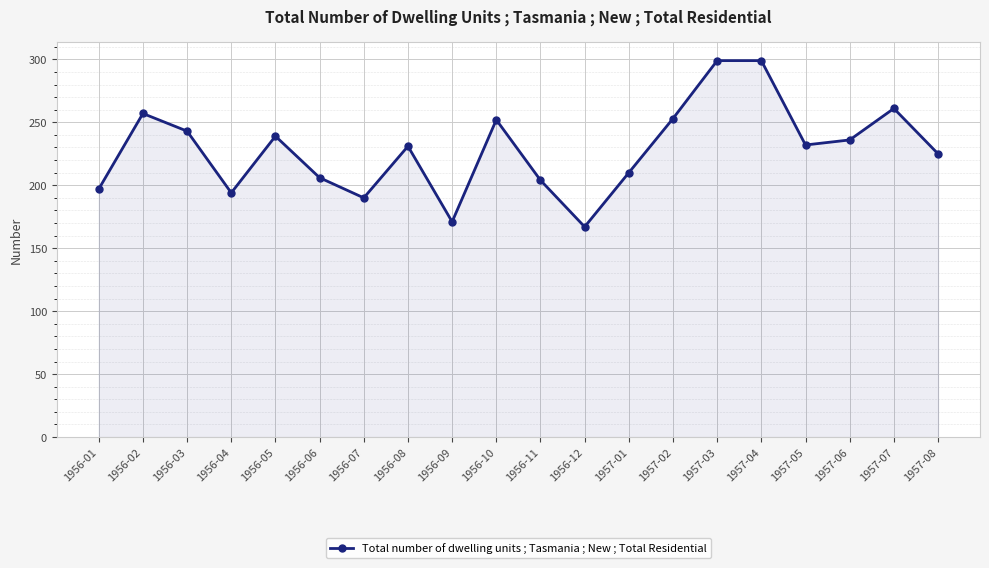

What is the label of the 9th point from the right?

1956-12